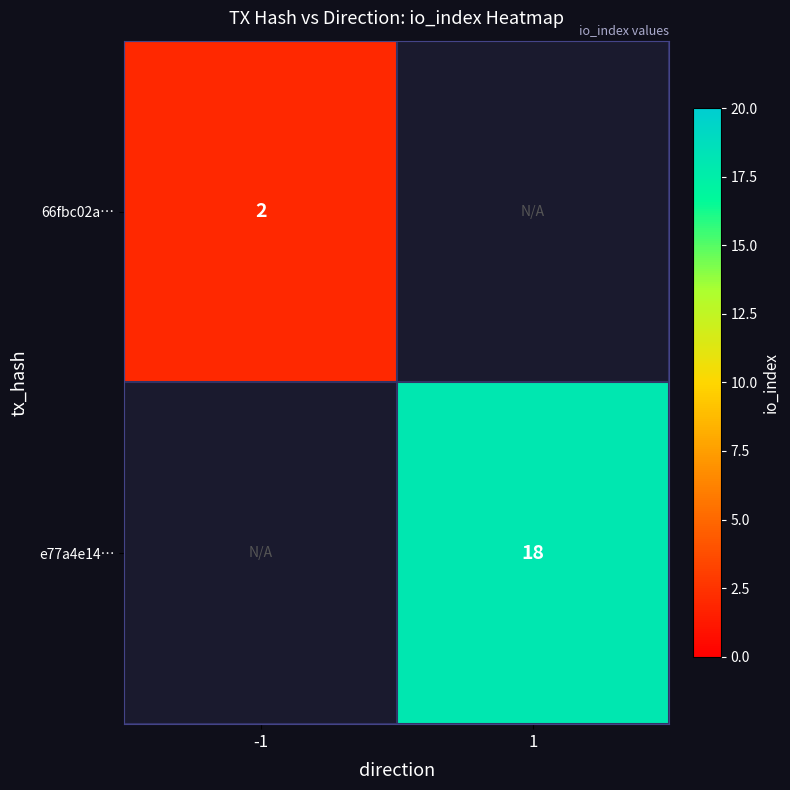

True or false: e77a4e14… has a value of 18 at 1.

True